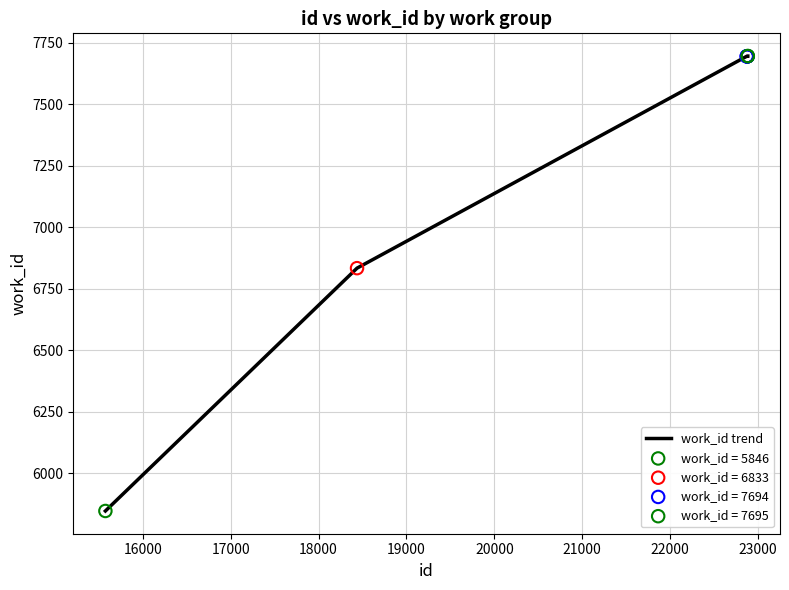

What is the difference between the maximum and minimum values?

1849